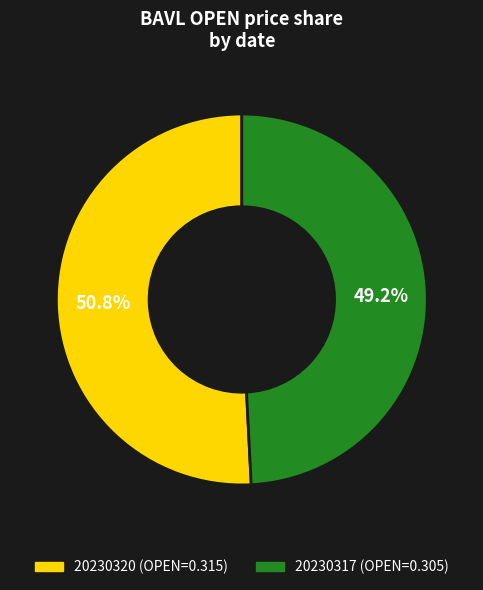

Which slice is the largest?

20230320